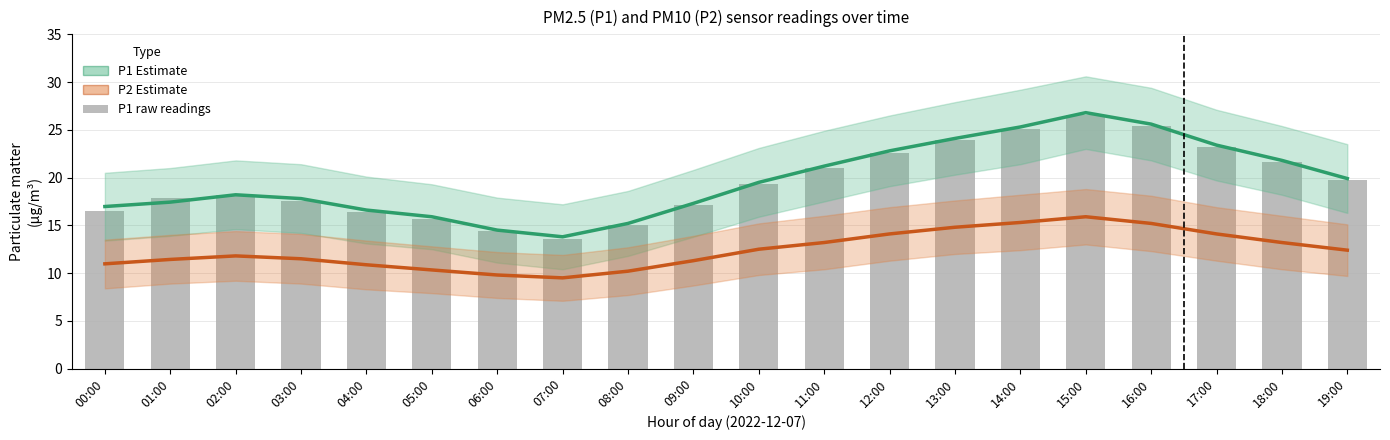

What is the label of the 8th bar from the left?

07:00